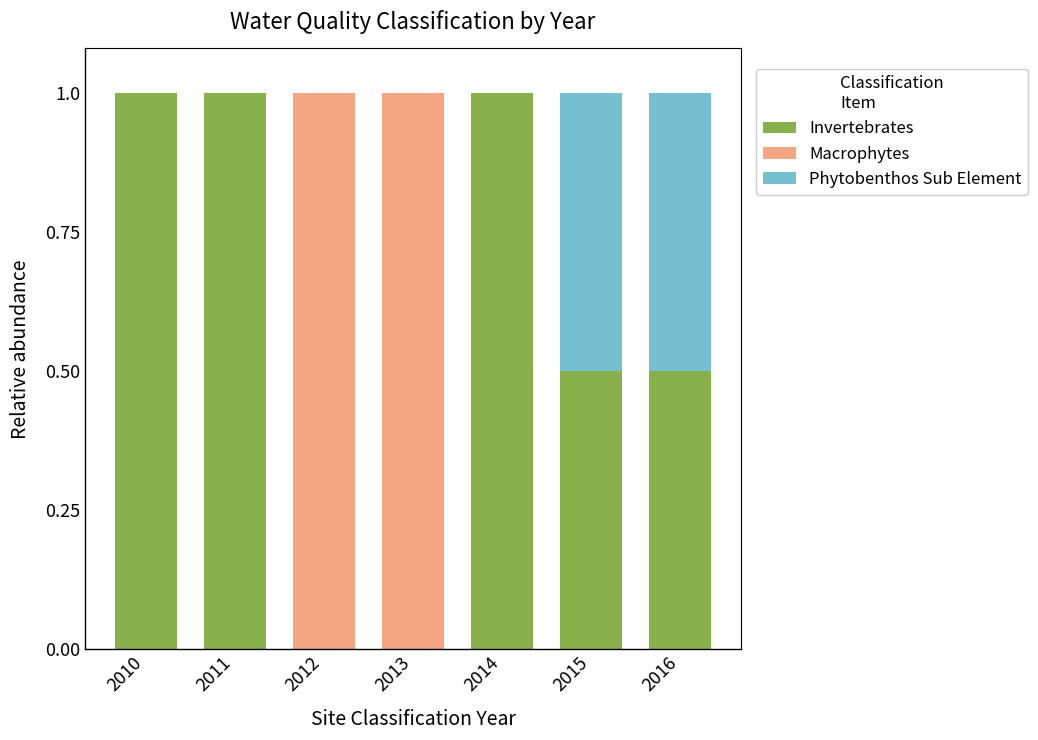

The value of Invertebrates at 2015 is 0.5. True or false?

True